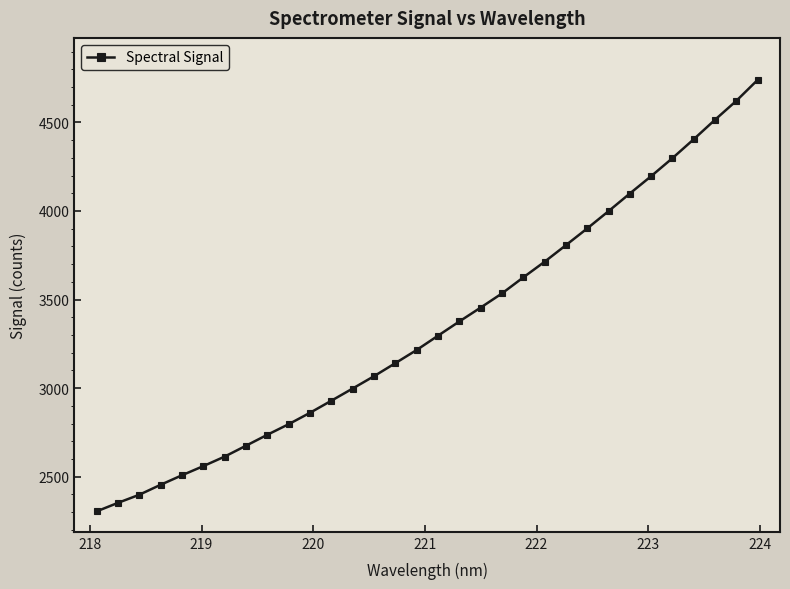

How many data points are less than 3295?

16